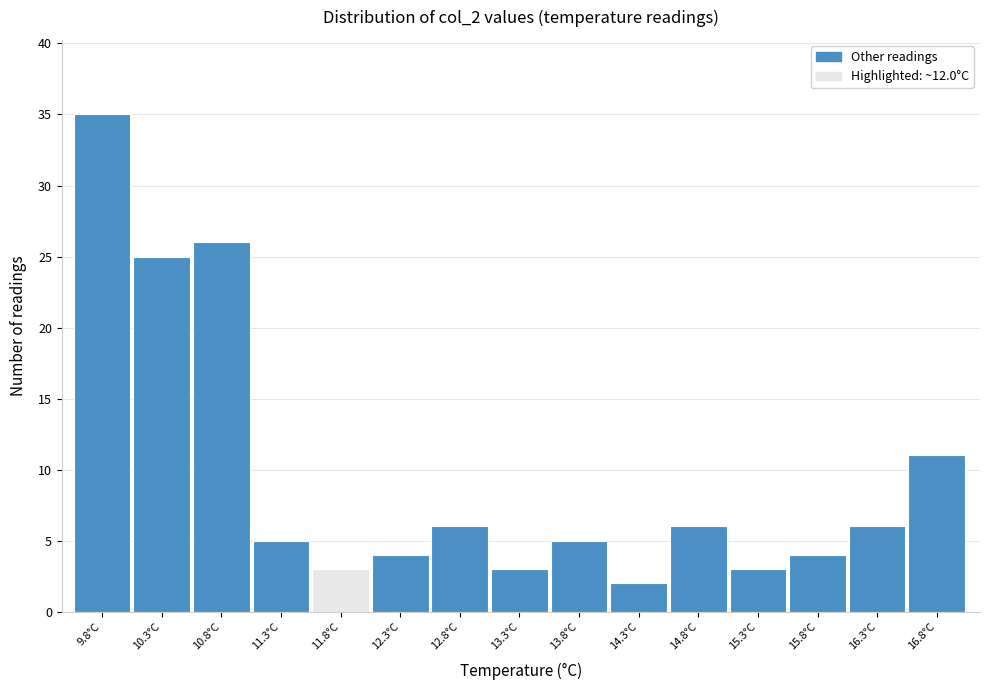

Reading right to left, what are all the values shown in this chart?

16.8°C=11	16.3°C=6	15.8°C=4	15.3°C=3	14.8°C=6	14.3°C=2	13.8°C=5	13.3°C=3	12.8°C=6	12.3°C=4	11.8°C=3	11.3°C=5	10.8°C=26	10.3°C=25	9.8°C=35